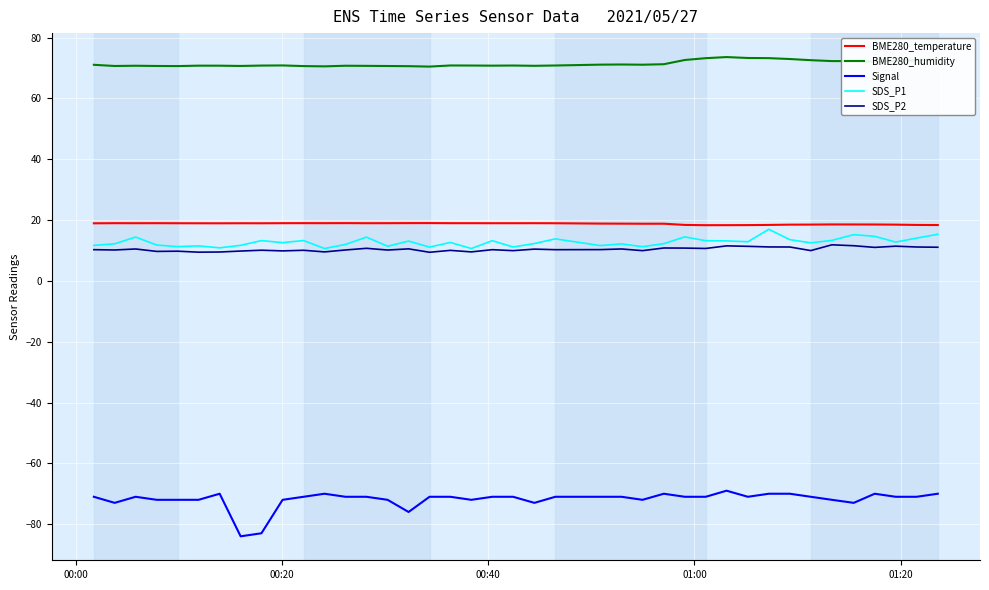

How many lines are shown in the chart?

5